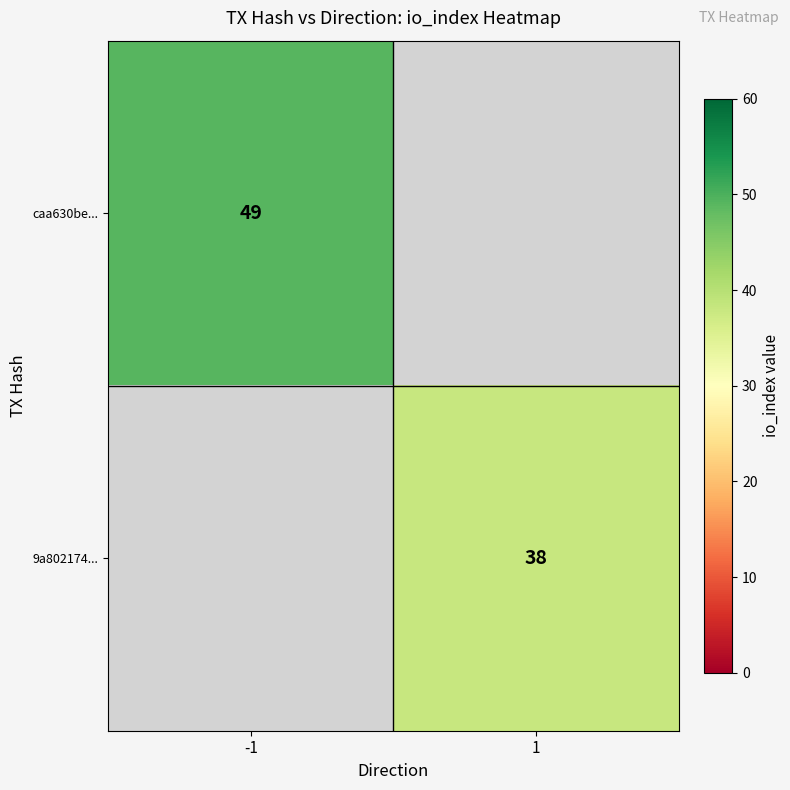

The value of 9a802174... at 1 is 52. True or false?

False